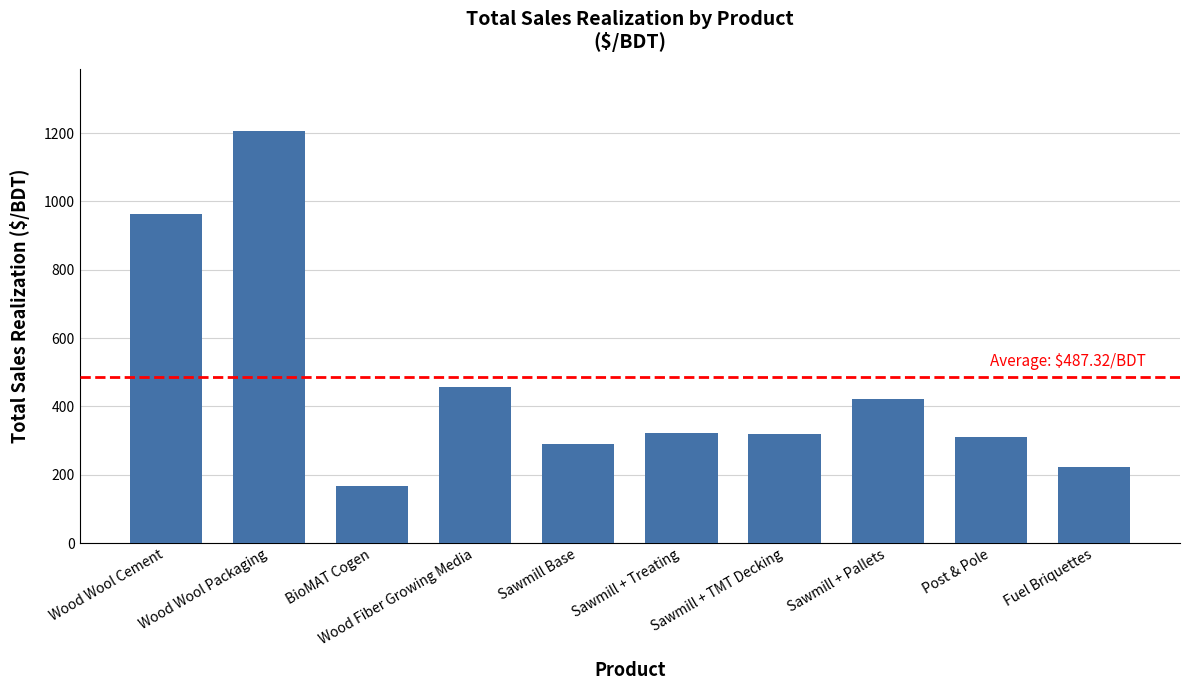

What is the value of the 8th bar from the left?

420.6